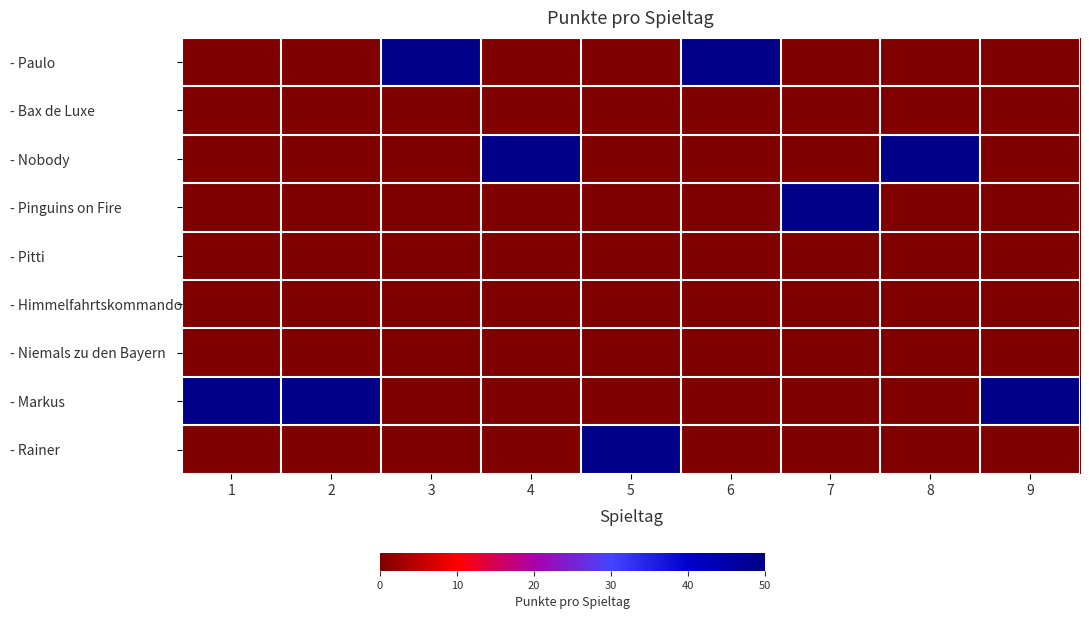

Rank the series by their maximum value, from highest to lowest.

- Paulo, - Nobody, - Pinguins on Fire, - Markus, - Rainer, - Bax de Luxe, - Pitti, - Himmelfahrtskommando, - Niemals zu den Bayern